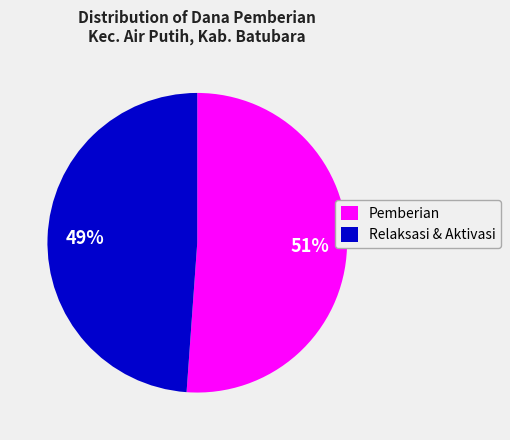

Count the number of slices in the pie.

2